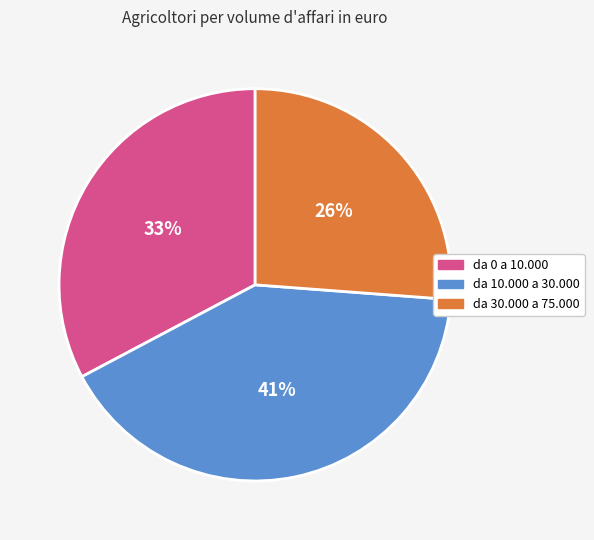

Between da 10.000 a 30.000 and da 0 a 10.000, which is larger?

da 10.000 a 30.000